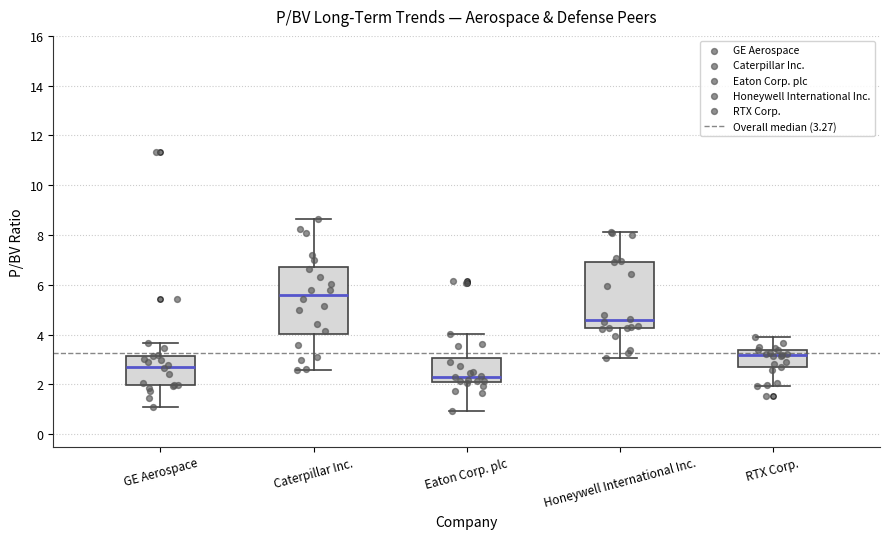

Where is the lower edge of the box for Eaton Corp. plc on the y-axis? The values are not printed on the chart, so give them approximately, as read against the axis.

2.2